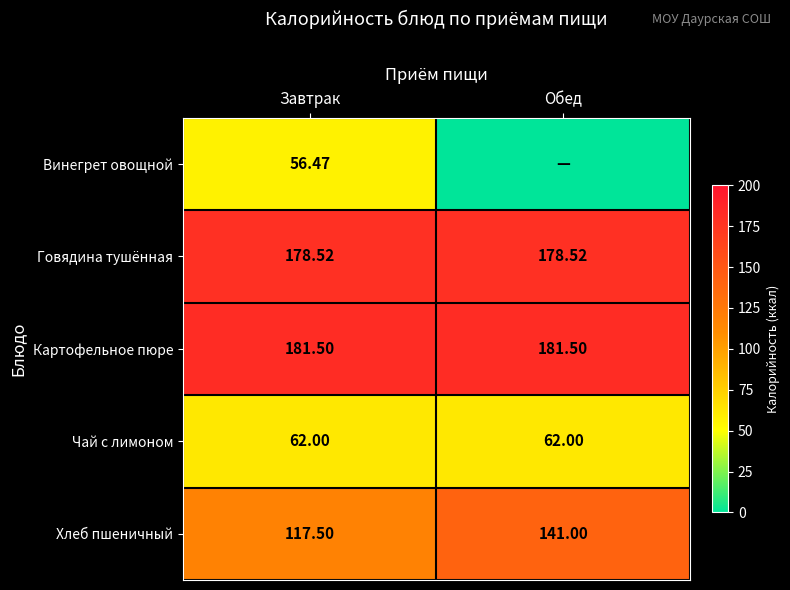

What is the maximum value shown in the chart?

181.5